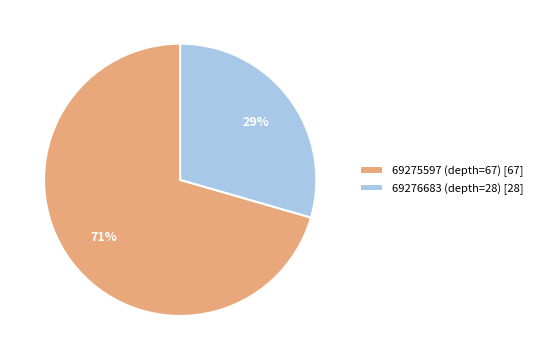

To the nearest percent, what percentage of the pie is 69276683 (depth=28)?

29%